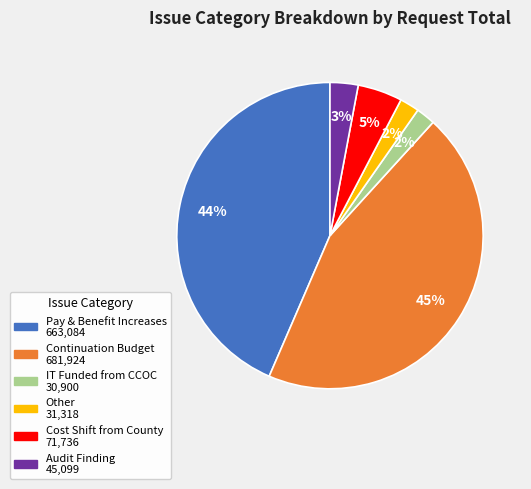

Is there a majority slice in this chart?

No